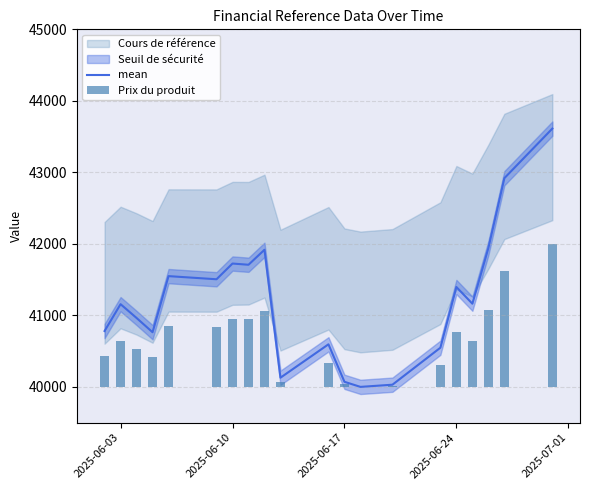

Which series has the largest total across all categories?

mean